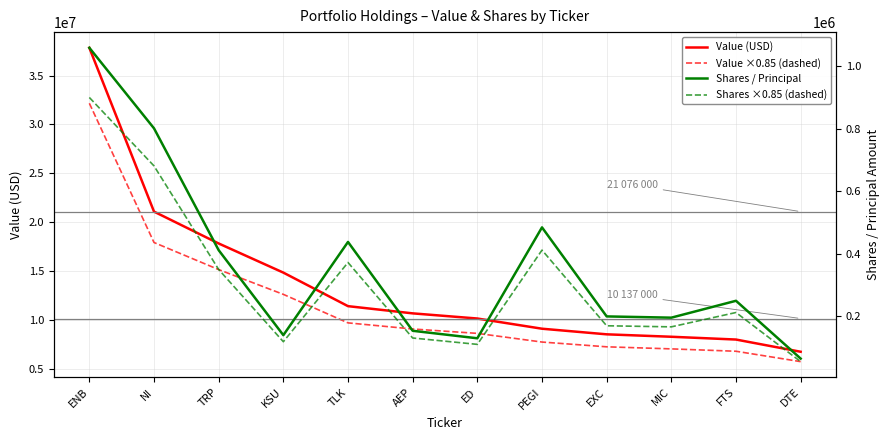

Which category has the highest value across all series?

ENB